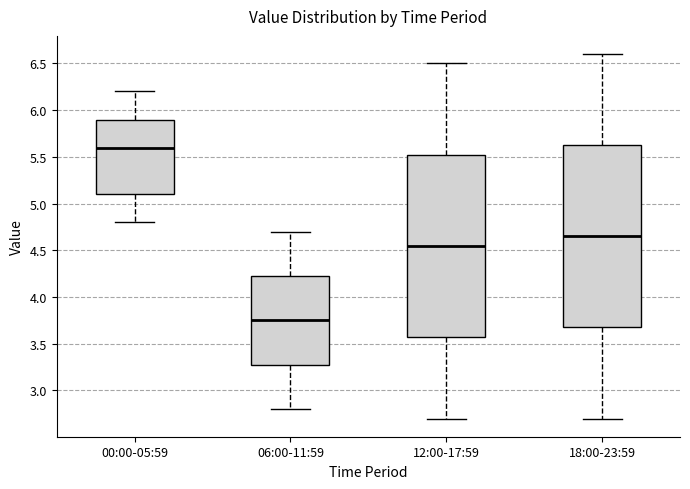

Where is the upper edge of the box for 00:00-05:59 on the y-axis? The values are not printed on the chart, so give them approximately, as read against the axis.

5.90